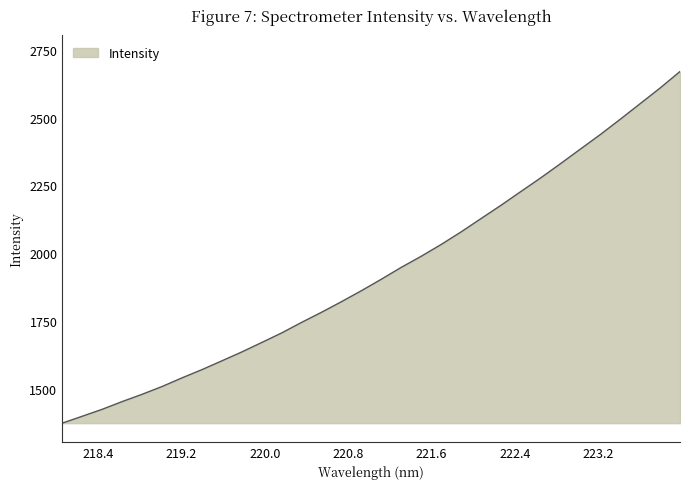

True or false: there are more than 1 points higher than both neighbors.

False